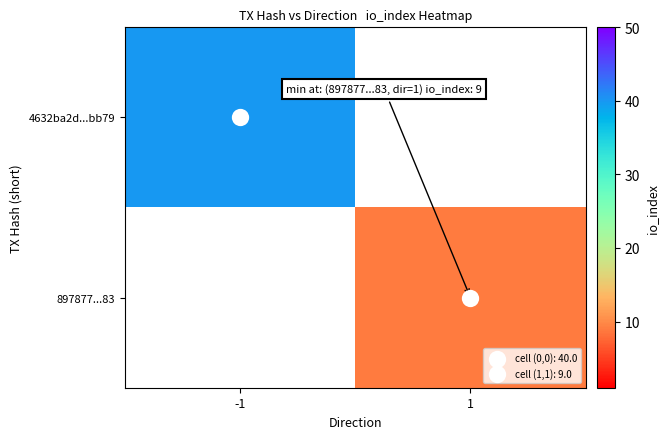

List the labels in order of 897877...83 value, largest first.

-1, 1